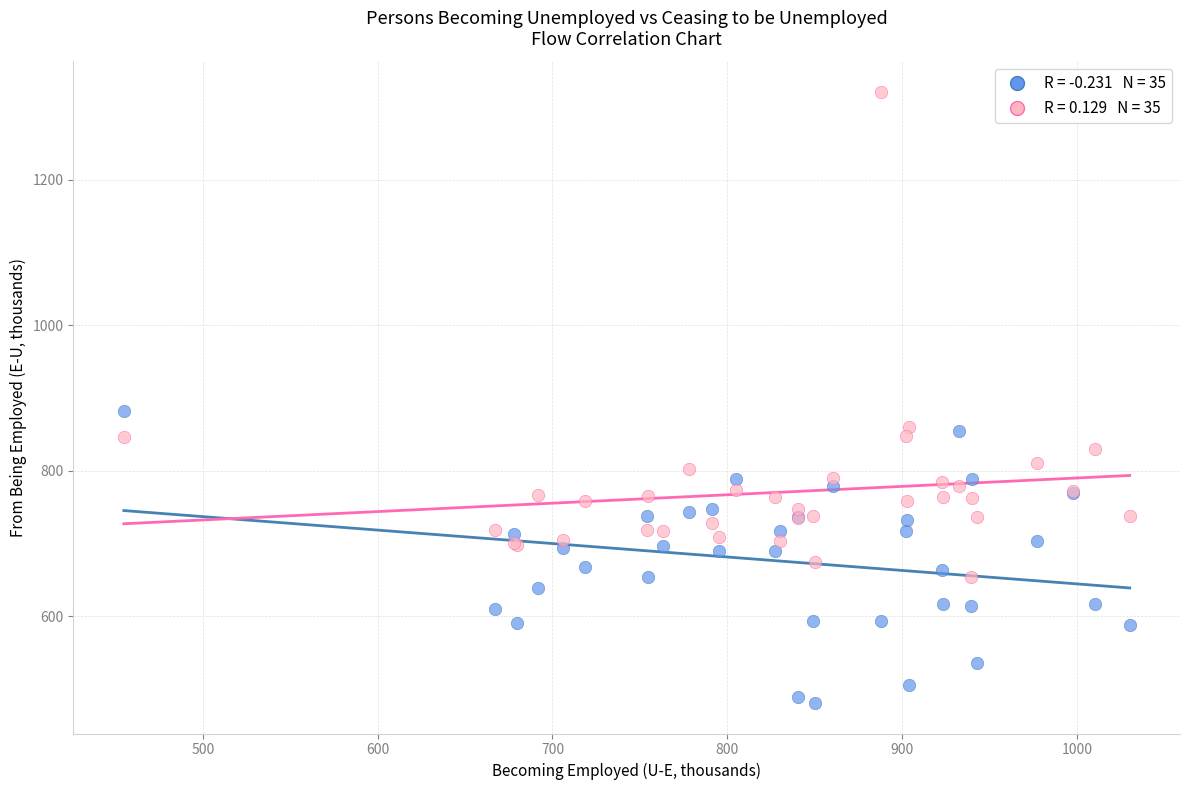

Across all series, what Y value is closest to 900?

882.4